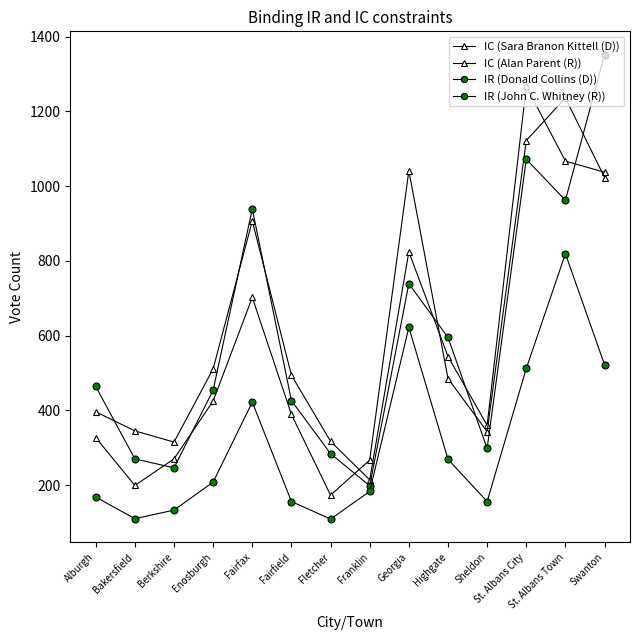

Does the chart have visible grid lines?

No